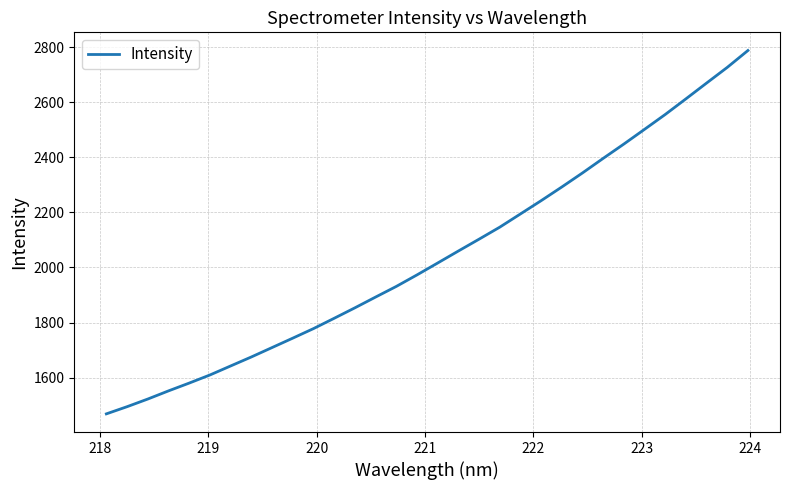

What is the difference between the maximum and minimum values?

1320.5